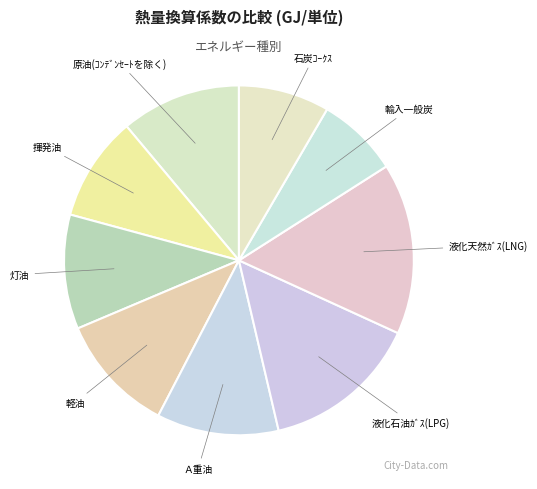

What is the largest slice in the pie chart?

液化天然ｶﾞｽ(LNG)